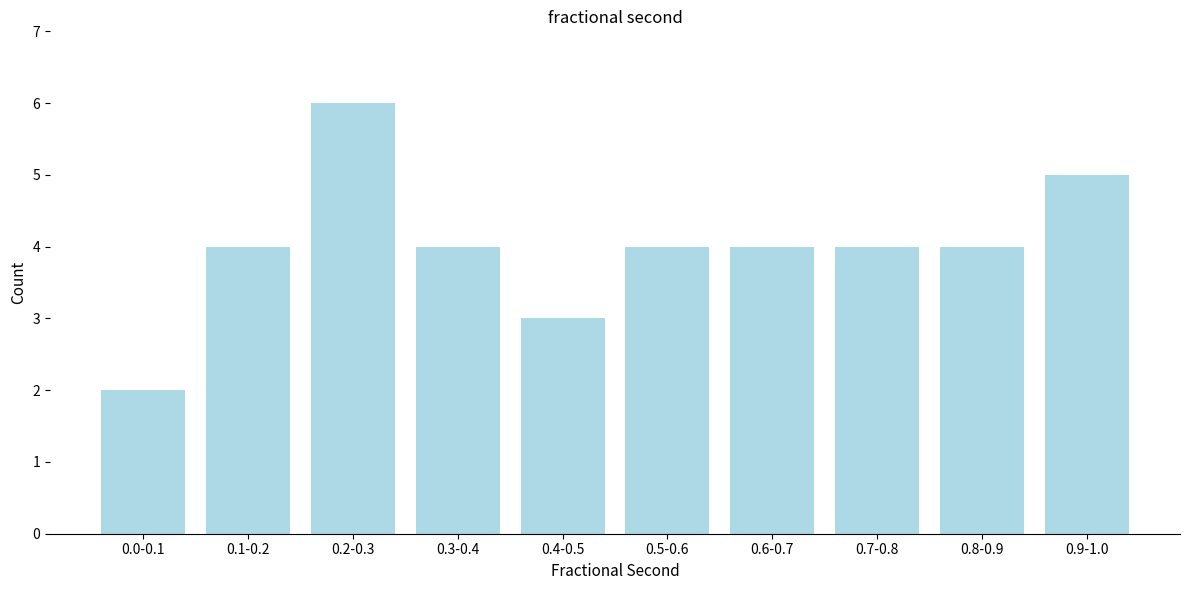

Reading left to right, extract all data points from this chart.

2	4	6	4	3	4	4	4	4	5